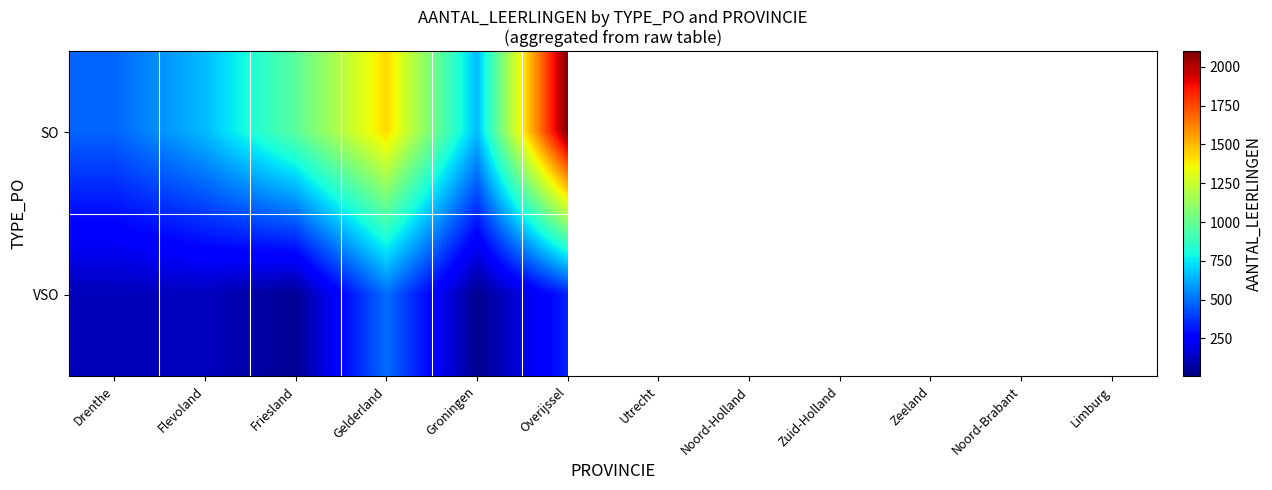

The SO series shows 376.4 at Groningen. True or false?

False